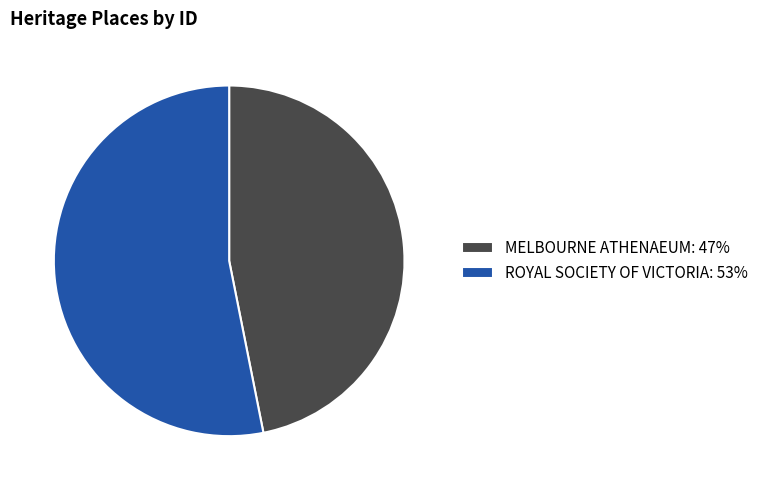

Rank the categories by value from lowest to highest.

MELBOURNE ATHENAEUM, ROYAL SOCIETY OF VICTORIA